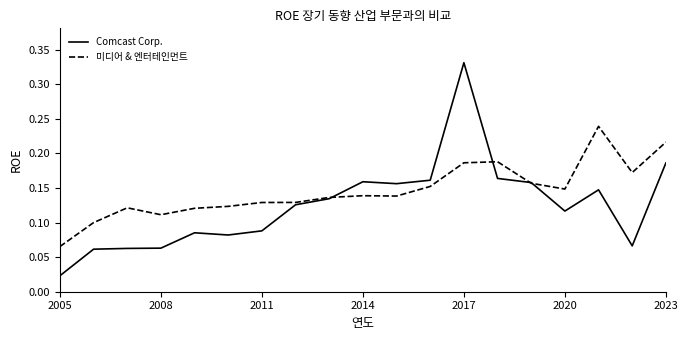

Which series has the largest range (max minus min)?

Comcast Corp.